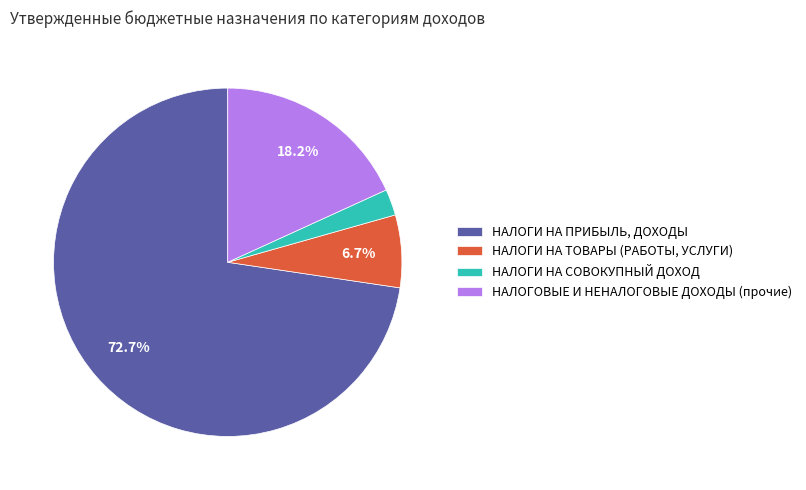

What percentage is the НАЛОГИ НА ТОВАРЫ (РАБОТЫ, УСЛУГИ) slice, to the nearest percent?

7%